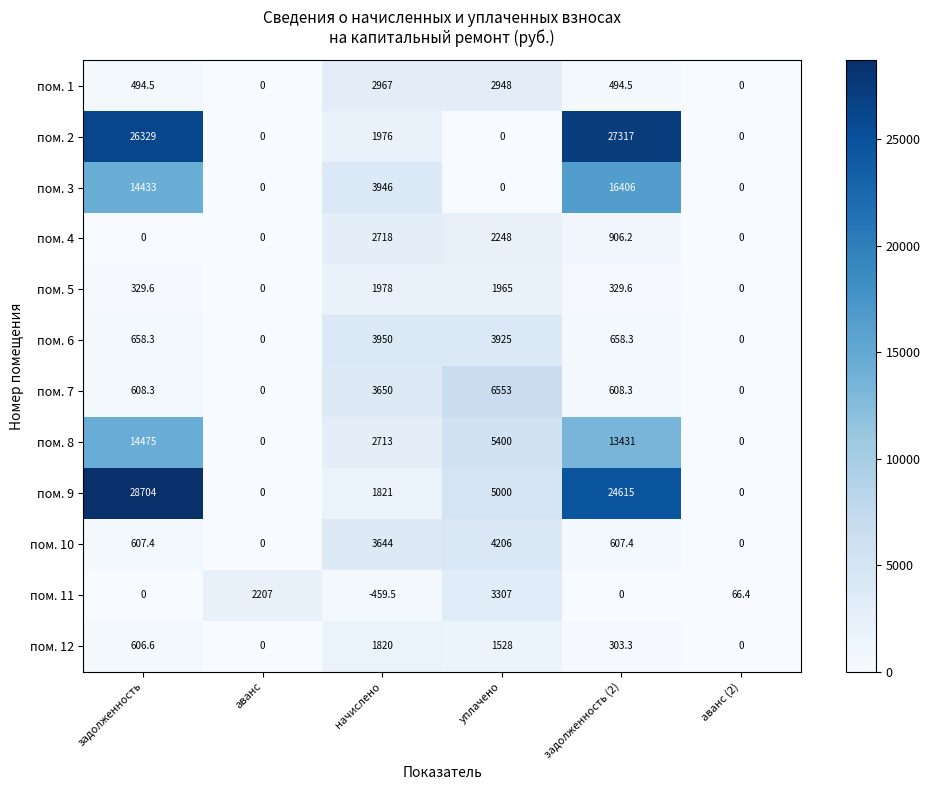

What is the difference between the maximum and minimum values in the пом. 7 series?

6553.0